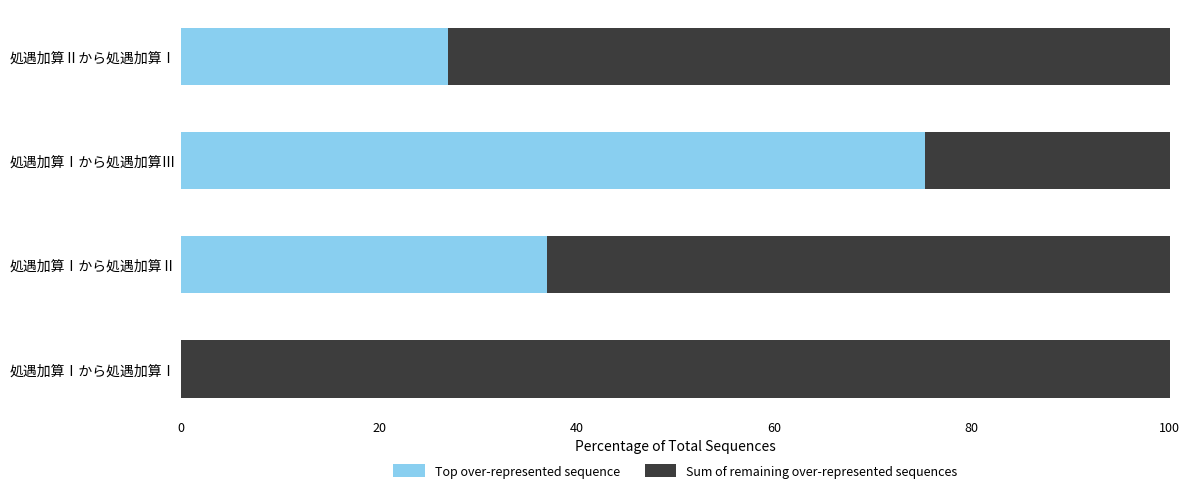

The value of Top over-represented sequence at 処遇加算Ⅱから処遇加算Ⅰ is 35.5. True or false?

False